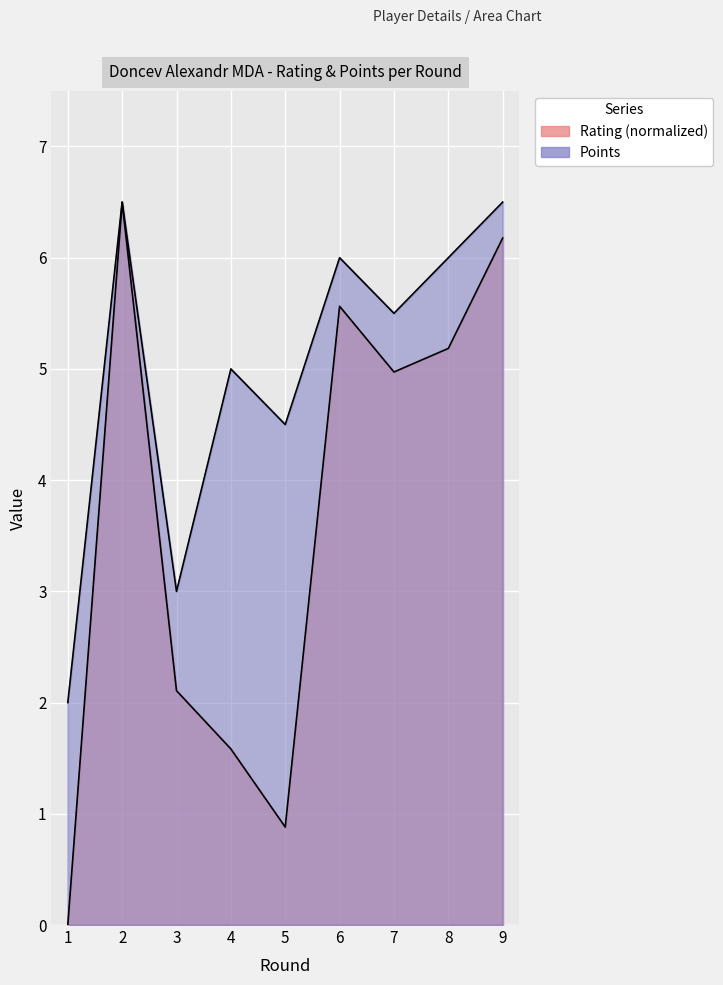

Rank the series by their maximum value, from lowest to highest.

Rating, Points